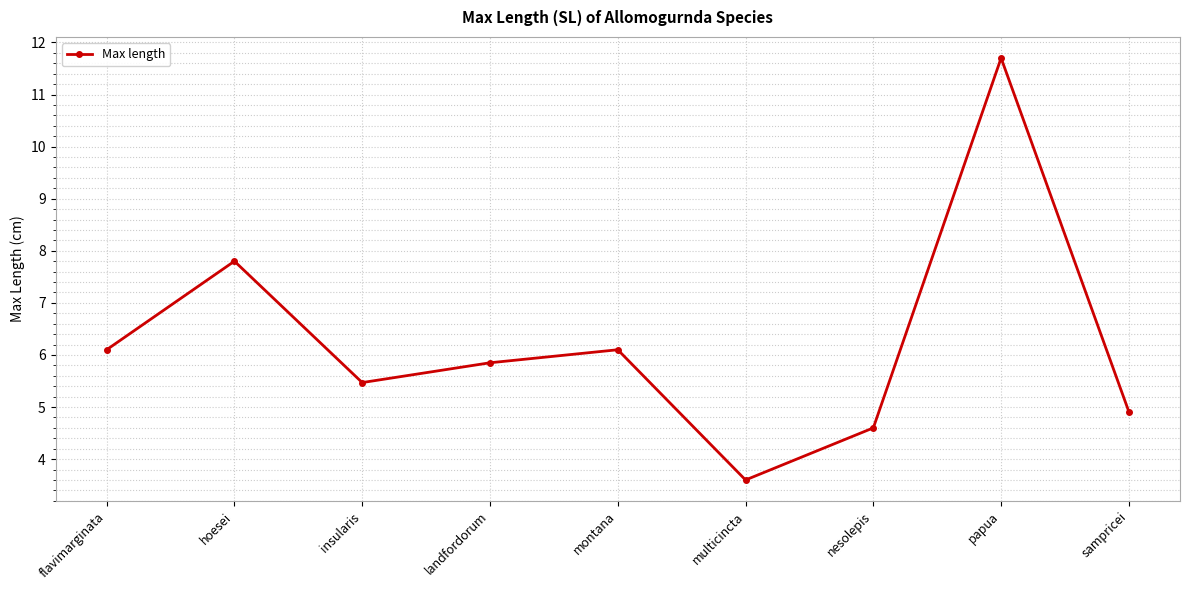

What is the difference between the second highest and second lowest values?

3.2